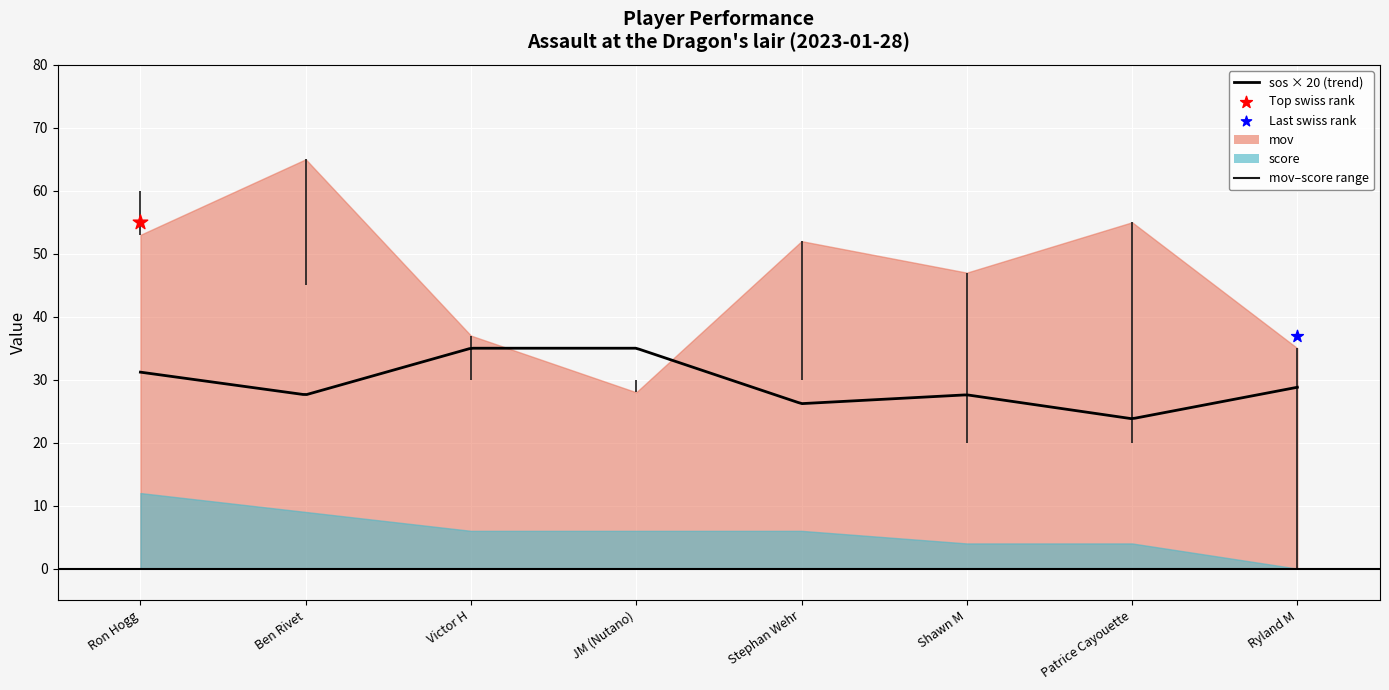

Which series has the widest spread of Y values?

mov